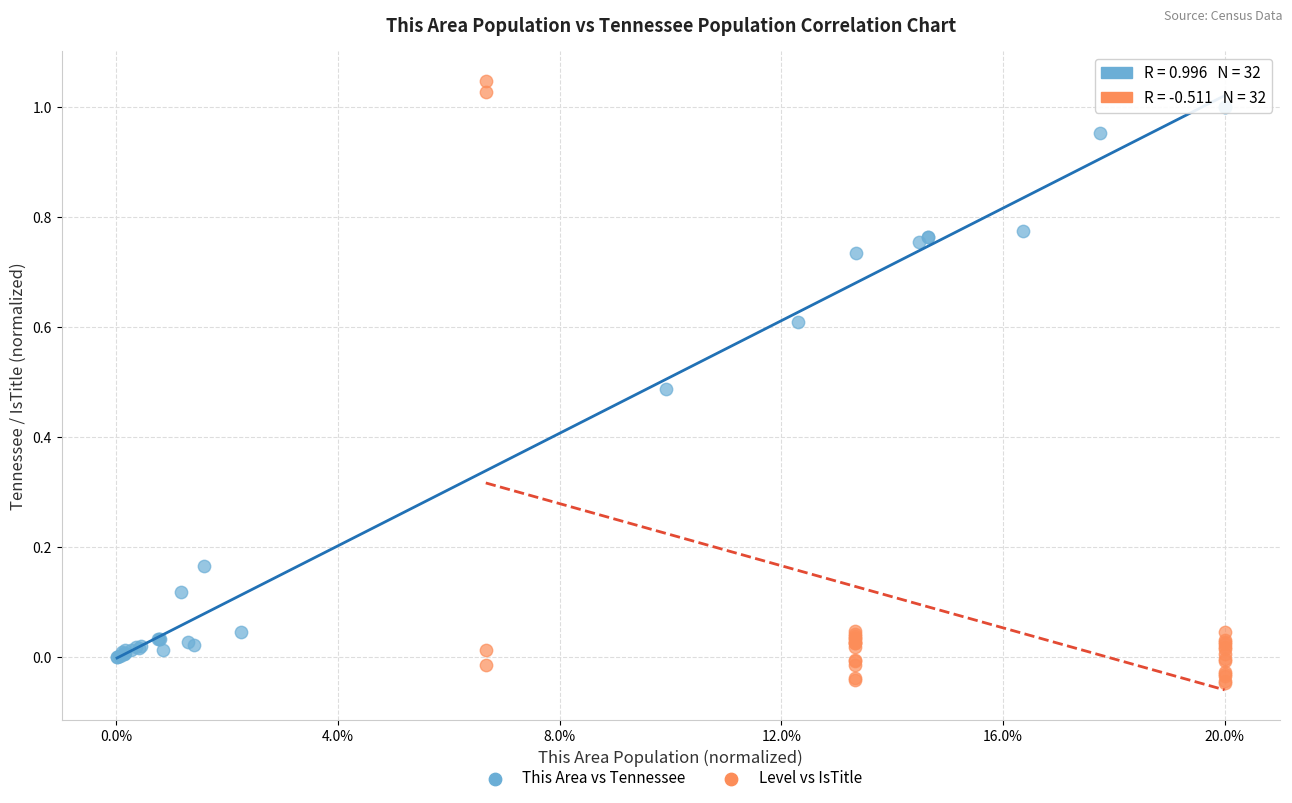

Which series contains the highest Y value?

Level vs IsTitle